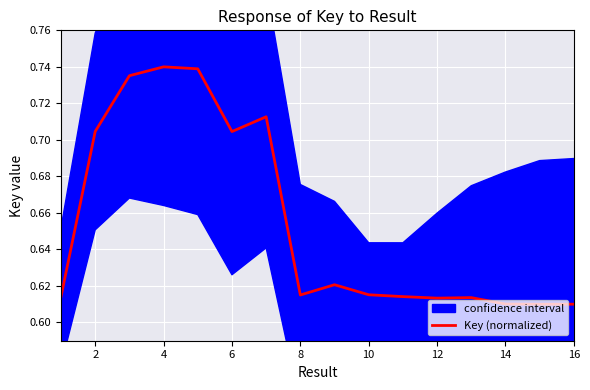

True or false: Key (normalized) has a value of 0.2 at 16.

False